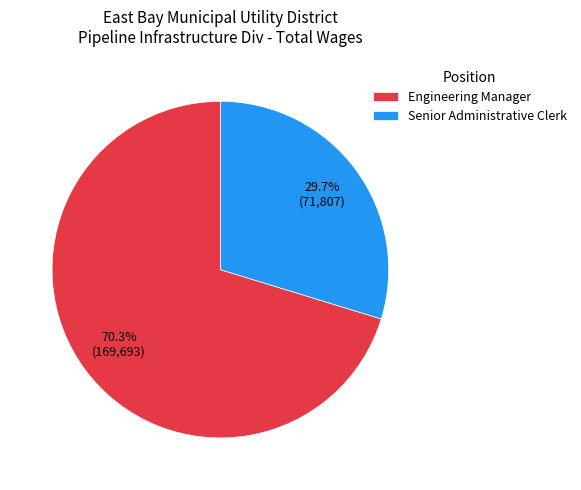

Is it true that Engineering Manager is 70% of the pie?

True